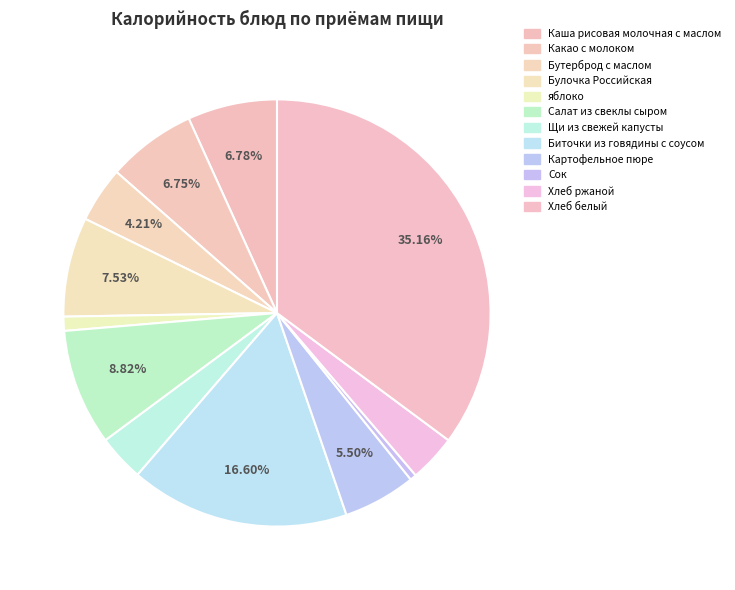

True or false: Каша рисовая молочная с маслом accounts for 20% of the total.

False